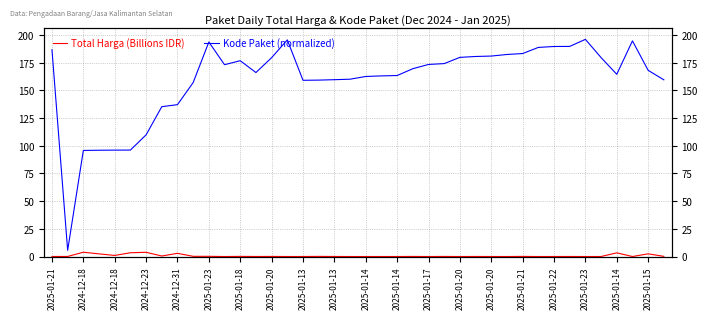

Which series changed the most between 29 and 38?

Kode Paket (normalized)